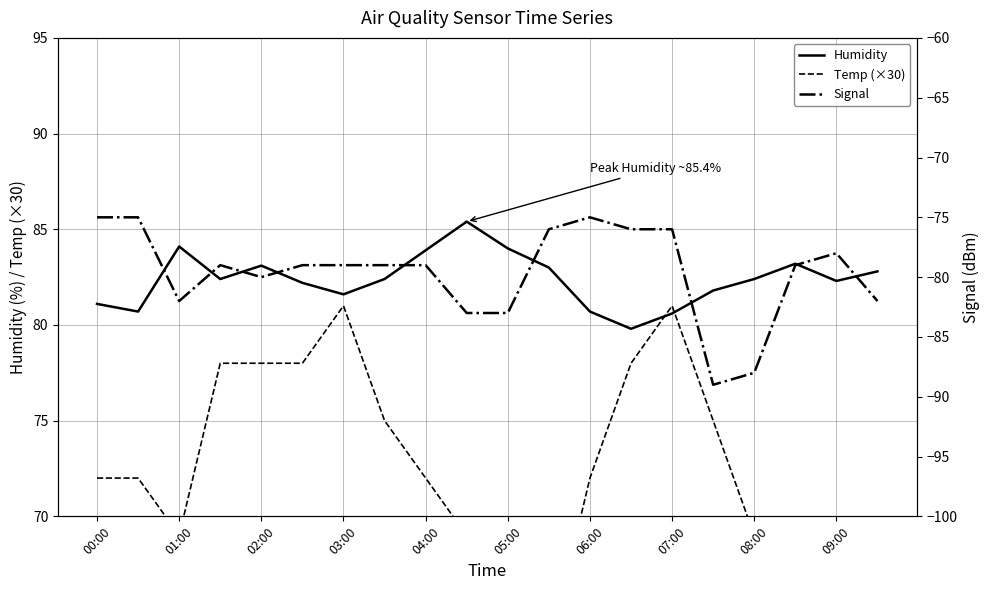

True or false: Humidity has a value of 81.1 at 00:00.

True